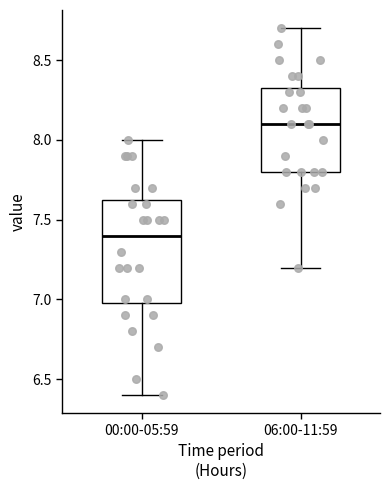

Comparing the boxes themselves (not the whiskers), which one is the tallest?

00:00-05:59